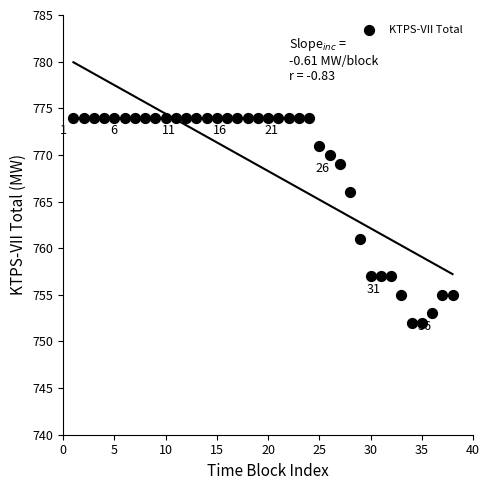

What Y value in the scatter plot is closest to 763?

761